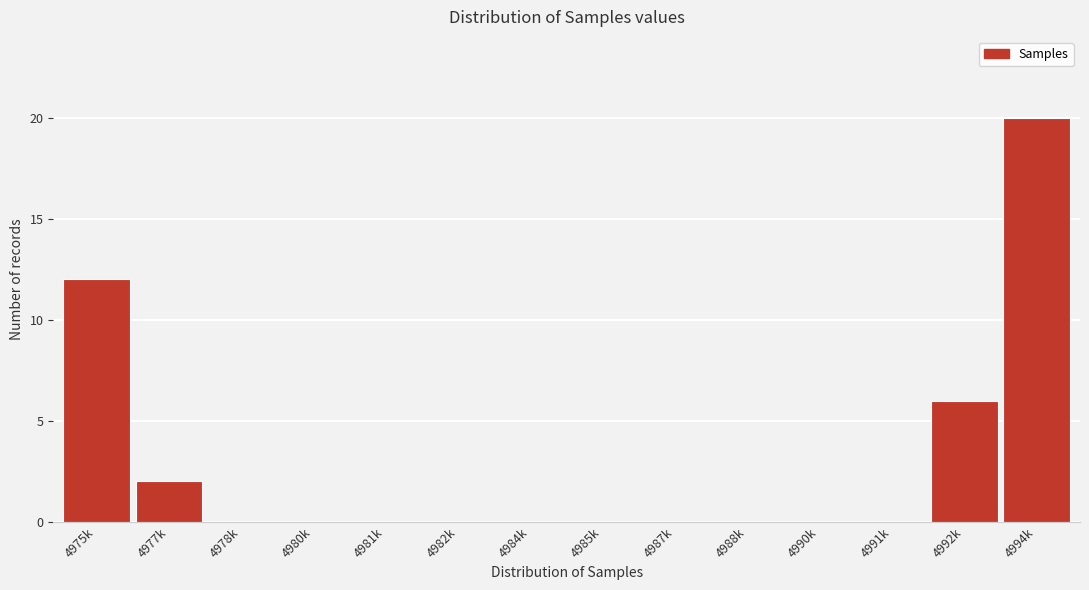

Reading left to right, transcribe all the data shown in this chart.

4975k=12	4977k=2	4978k=0	4980k=0	4981k=0	4982k=0	4984k=0	4985k=0	4987k=0	4988k=0	4990k=0	4991k=0	4992k=6	4994k=20